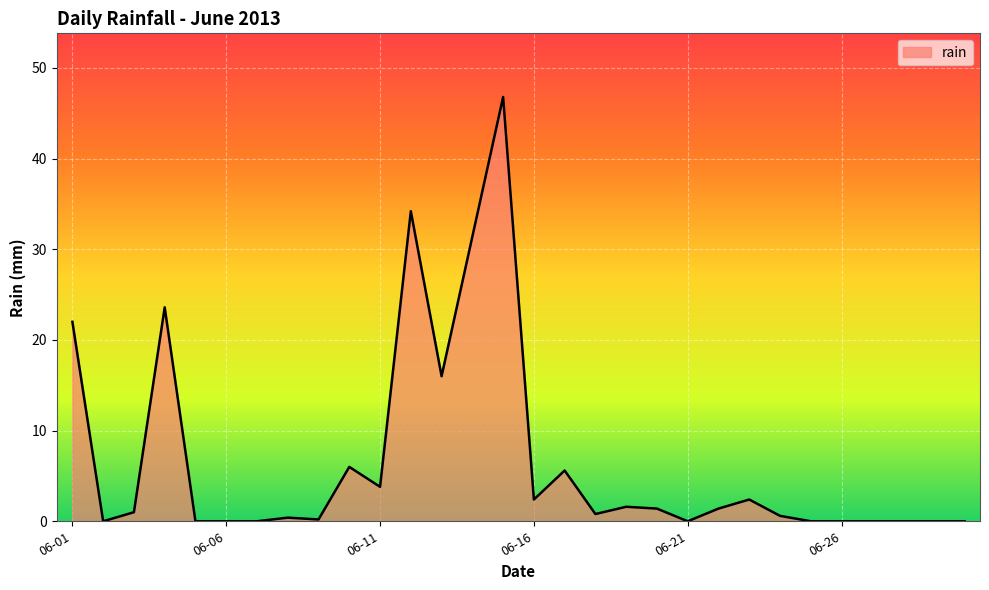

What is the difference between the maximum and minimum values?

46.8